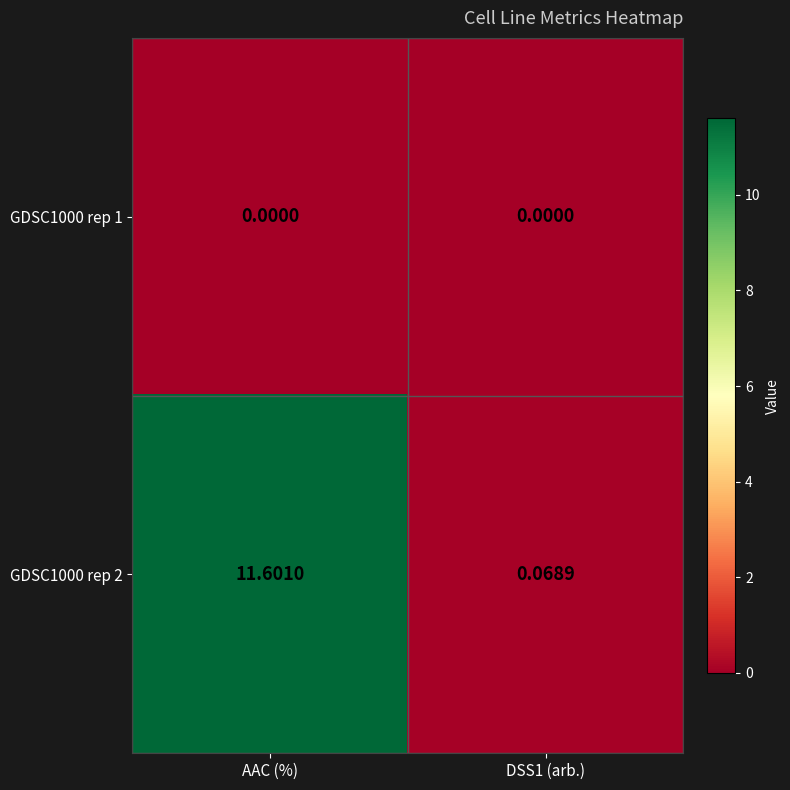

Is the value of GDSC1000 rep 1 at DSS1 (arb.) greater than the value of GDSC1000 rep 2 at DSS1 (arb.)?

No